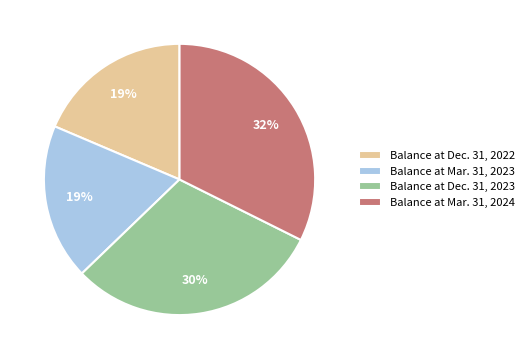

Is the sum of Balance at Dec. 31, 2023 and Balance at Dec. 31, 2022 greater than half?

No